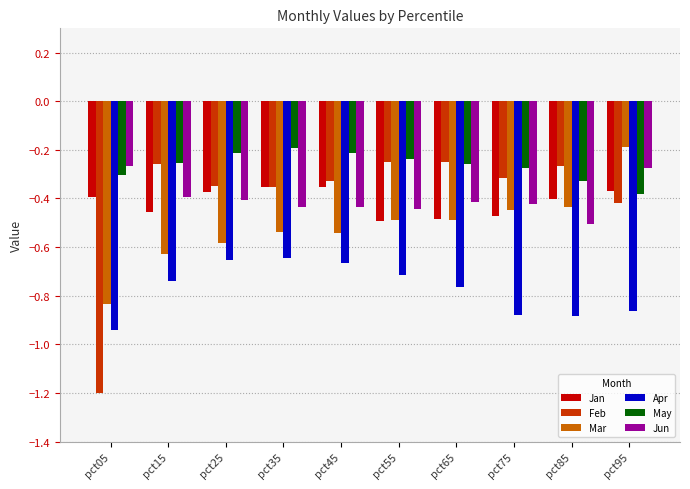

Where is Mar nearest to the value 0?

pct95